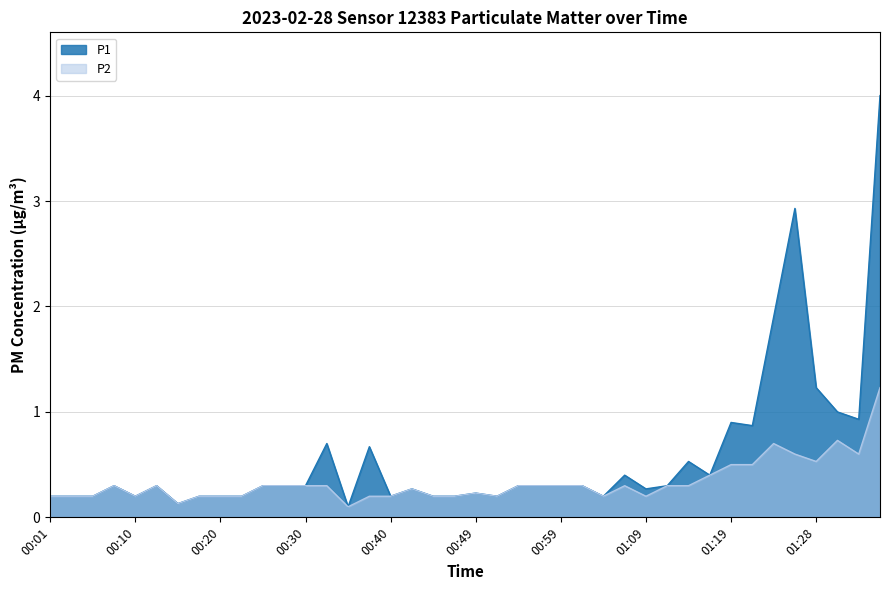

At which label is P1 closest to 2?

01:23